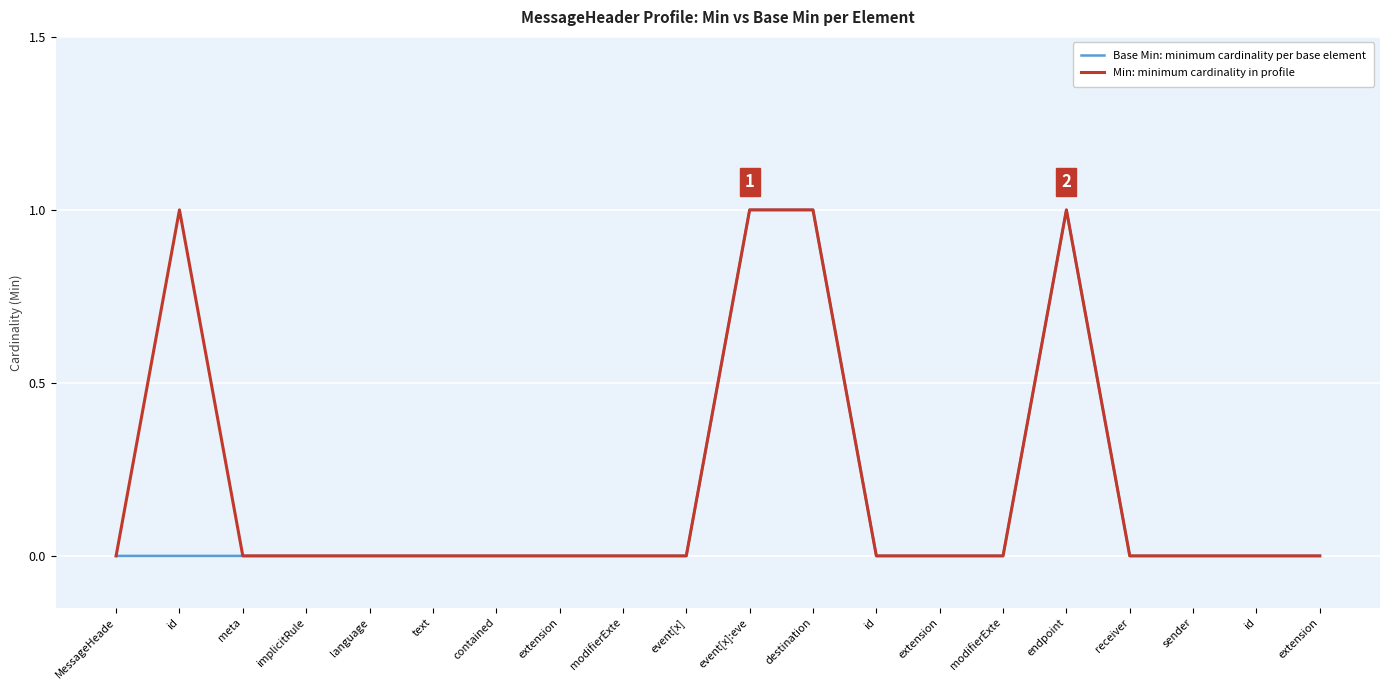

Which category has the lowest value in the Min: minimum cardinality in profile series?

MessageHeade